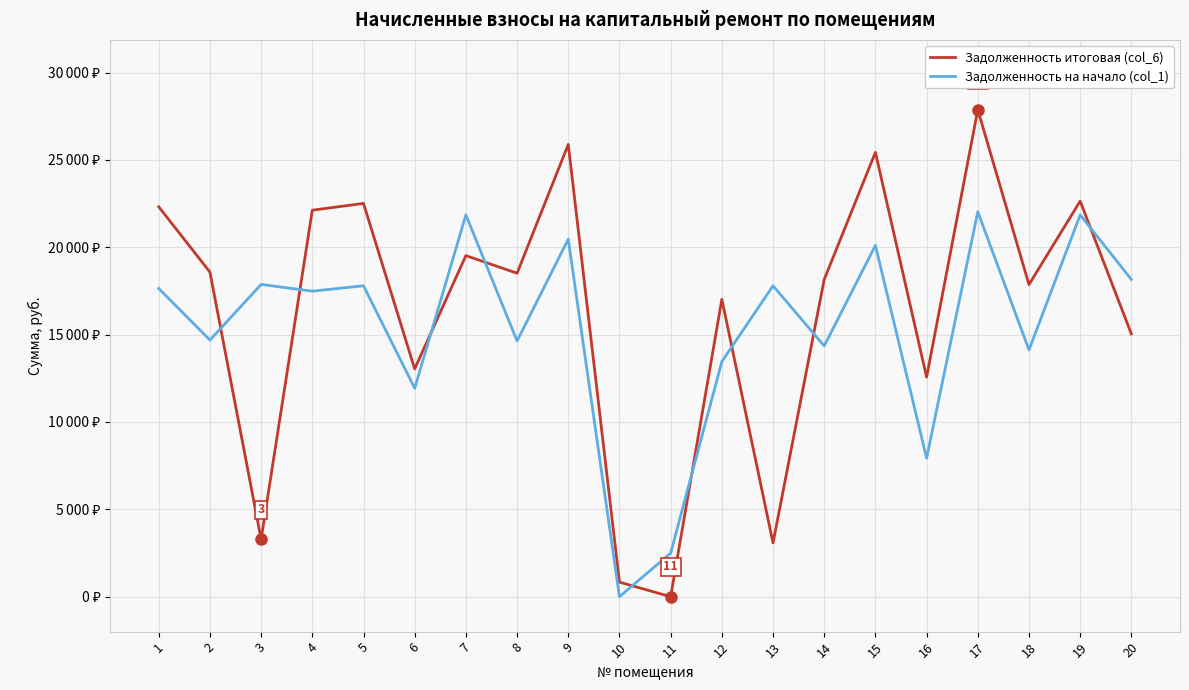

Is it true that Задолженность итоговая (col_6) equals 832.2 at 10?

True